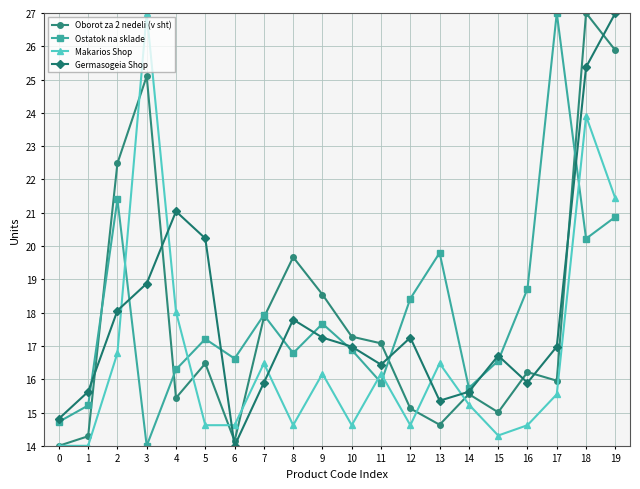

The Germasogeia Shop series shows 15.9 at 7. True or false?

True